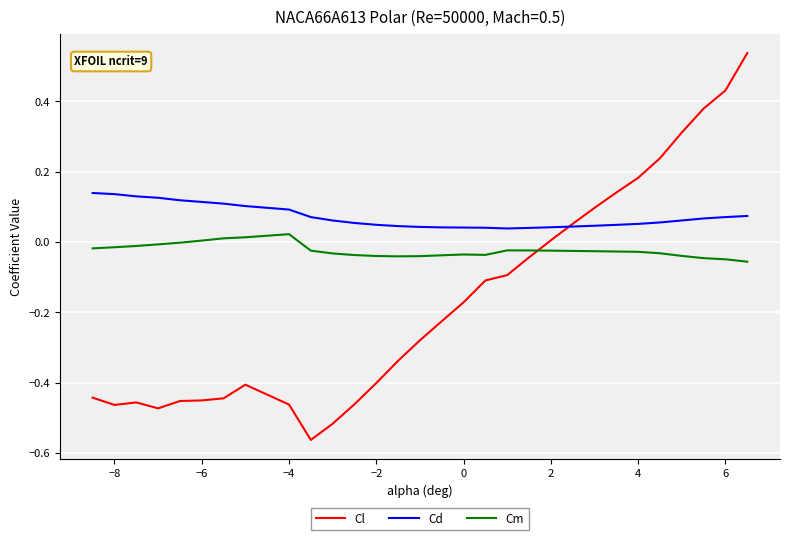

Which series has the largest total across all categories?

Cd